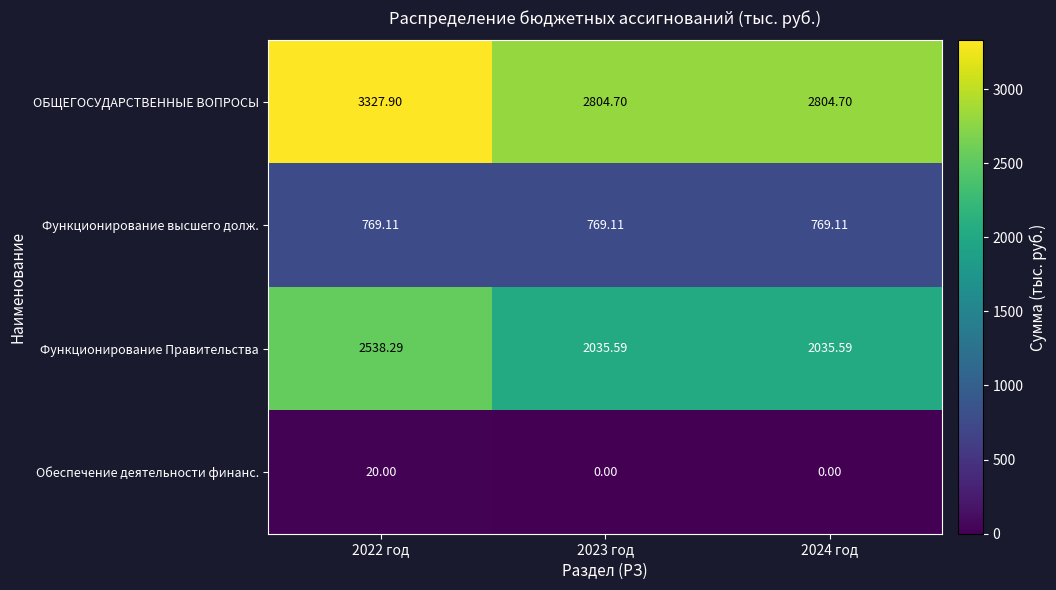

Rank the series at 2022 год from lowest to highest value.

Обеспечение деятельности финанс., Функционирование высшего долж., Функционирование Правительства, ОБЩЕГОСУДАРСТВЕННЫЕ ВОПРОСЫ